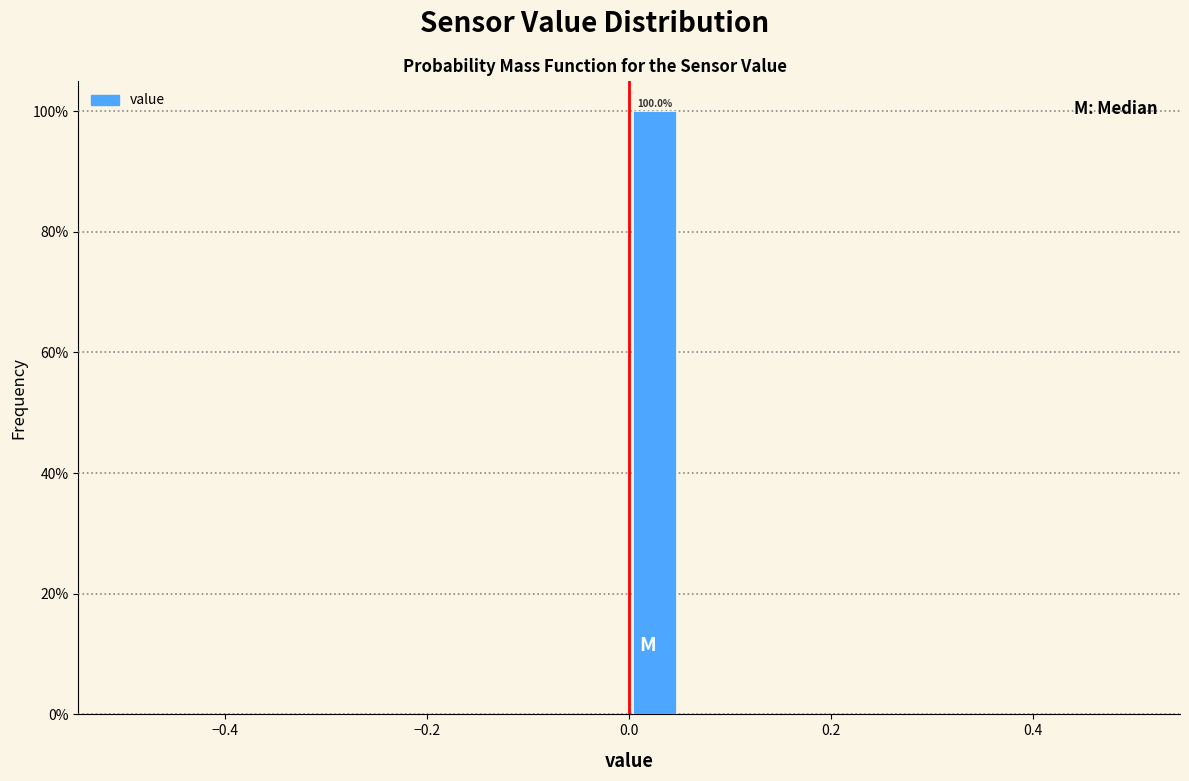

Read against the x-axis, roughly where is the centre of the tallest bar?

0.02